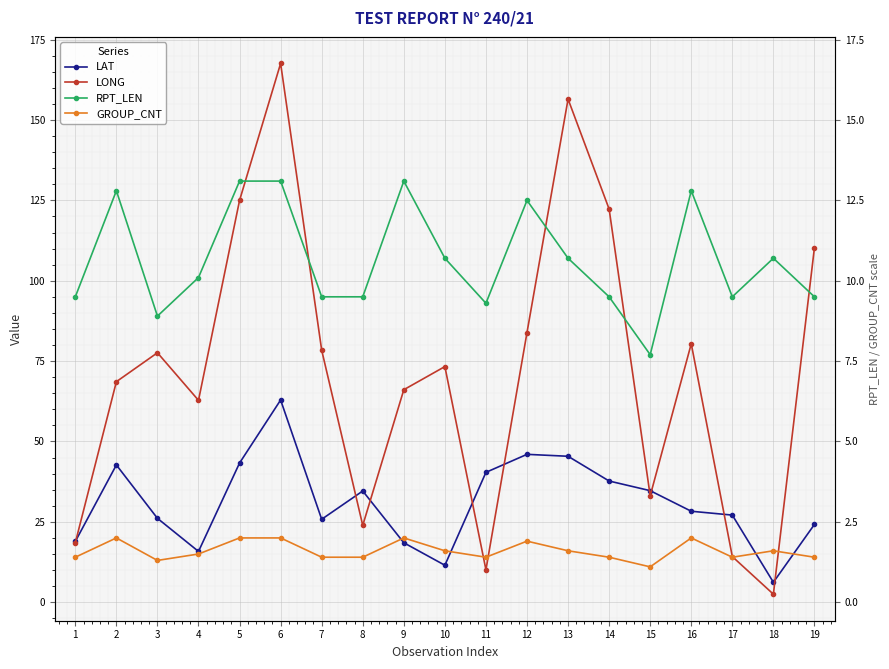

Where is the first local minimum for LAT?

4